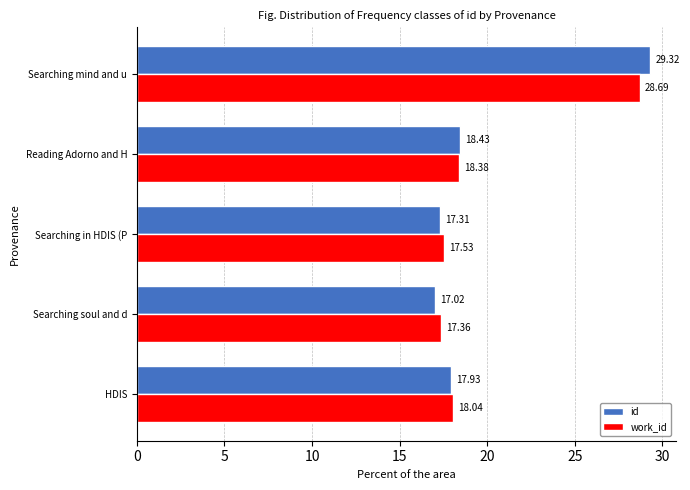

What are all the series names shown in the legend?

id, work_id